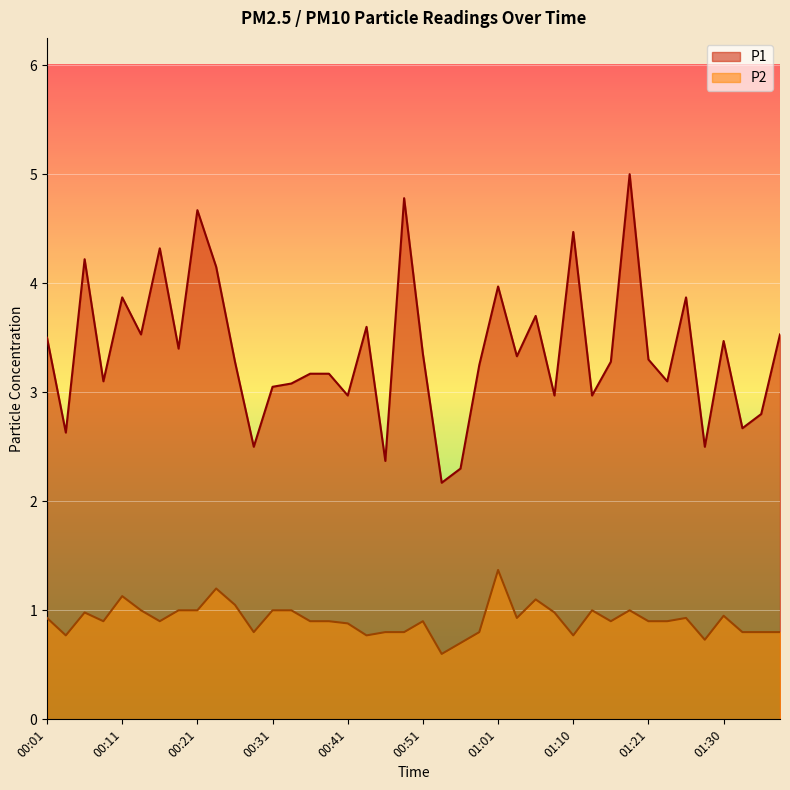

At which category does P1 reach its first local valley?

00:04